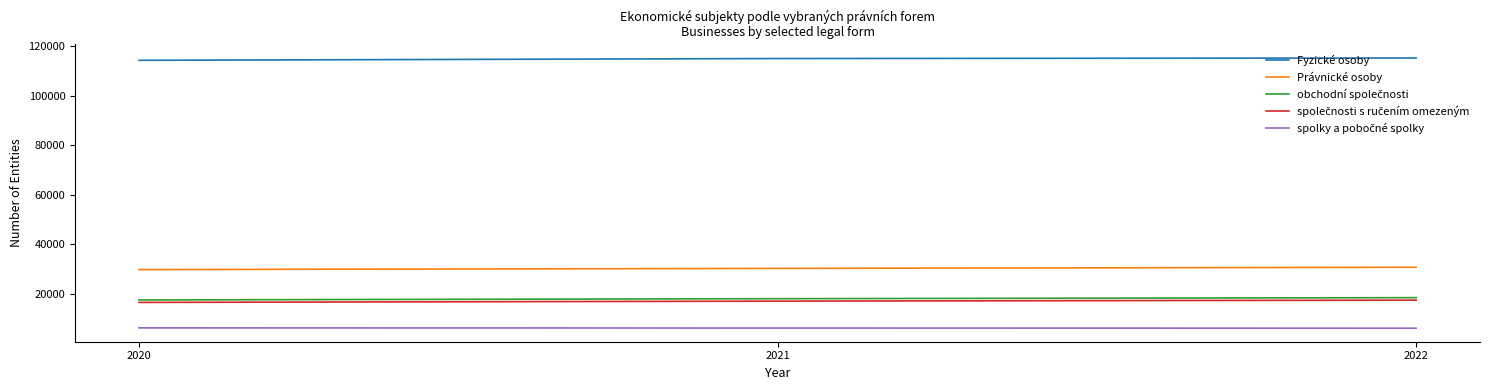

What is the difference between the highest and lowest values at 2020?

108007